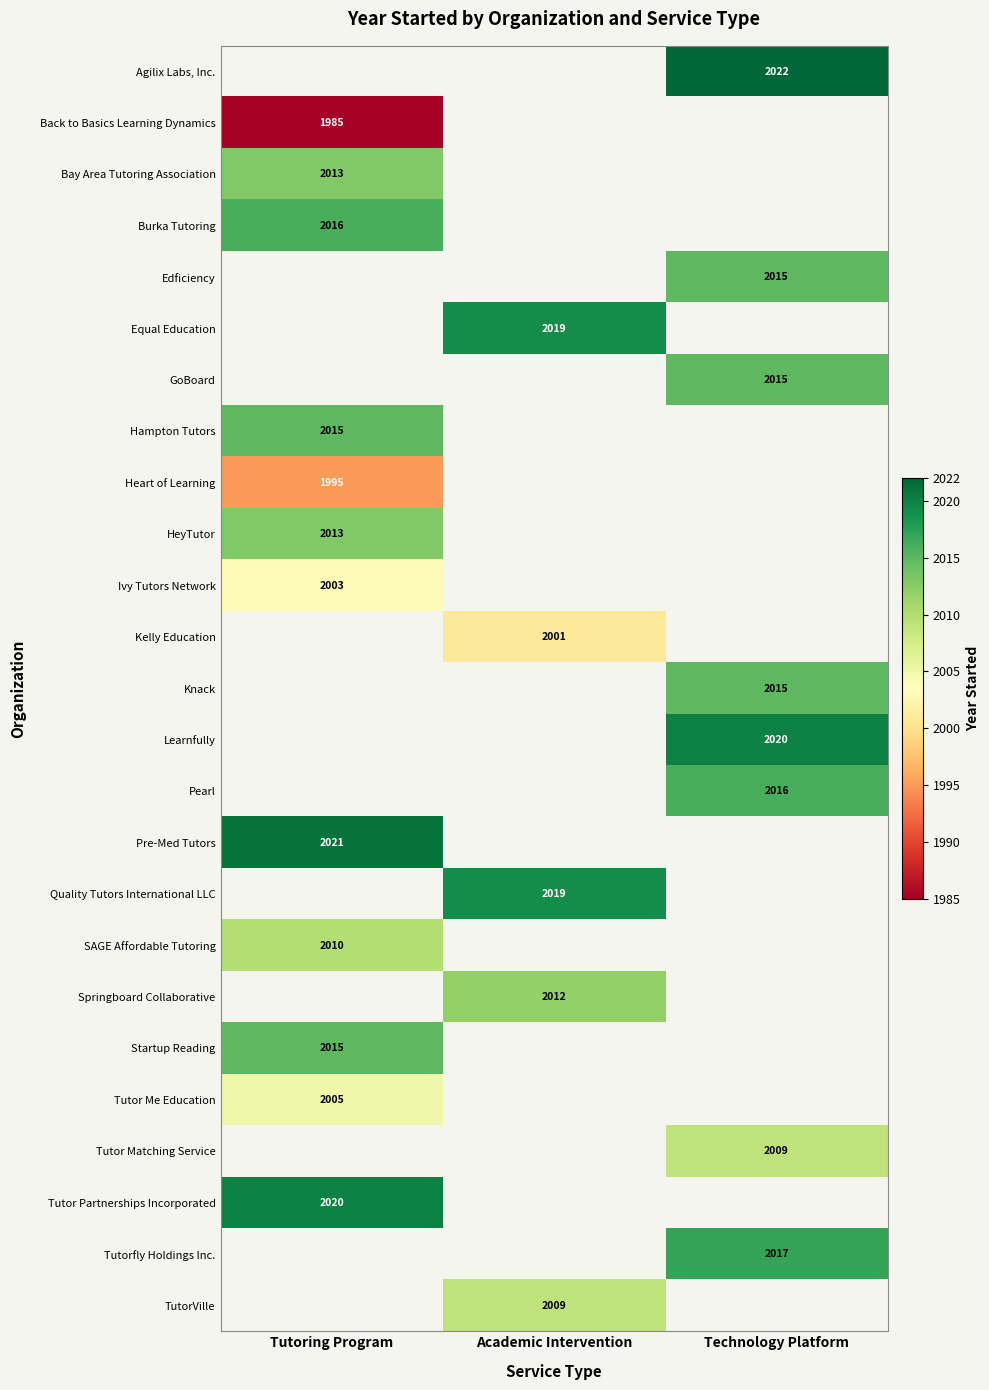

The value of Heart of Learning at Tutoring Program is 3171.1. True or false?

False